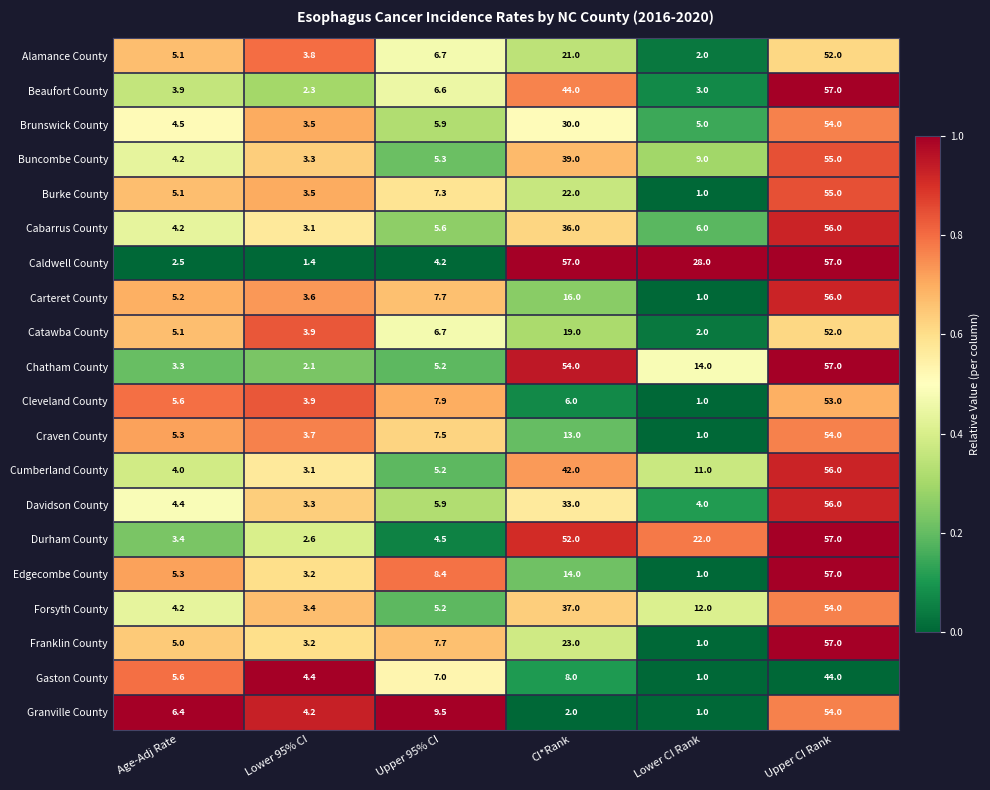

What is the spread (max minus min) of values at CI*Rank?

55.0